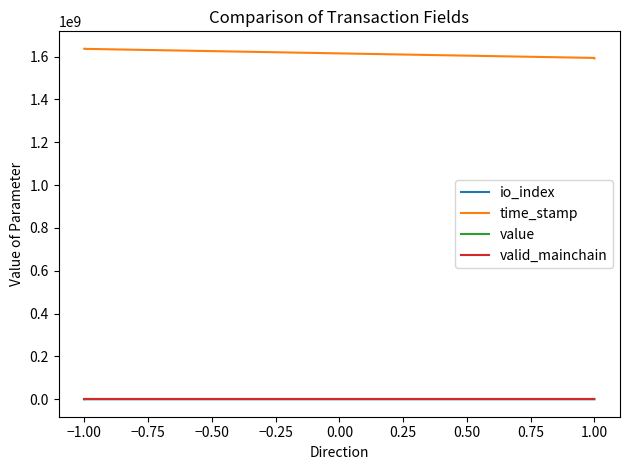

Which series has the largest range (max minus min)?

time_stamp